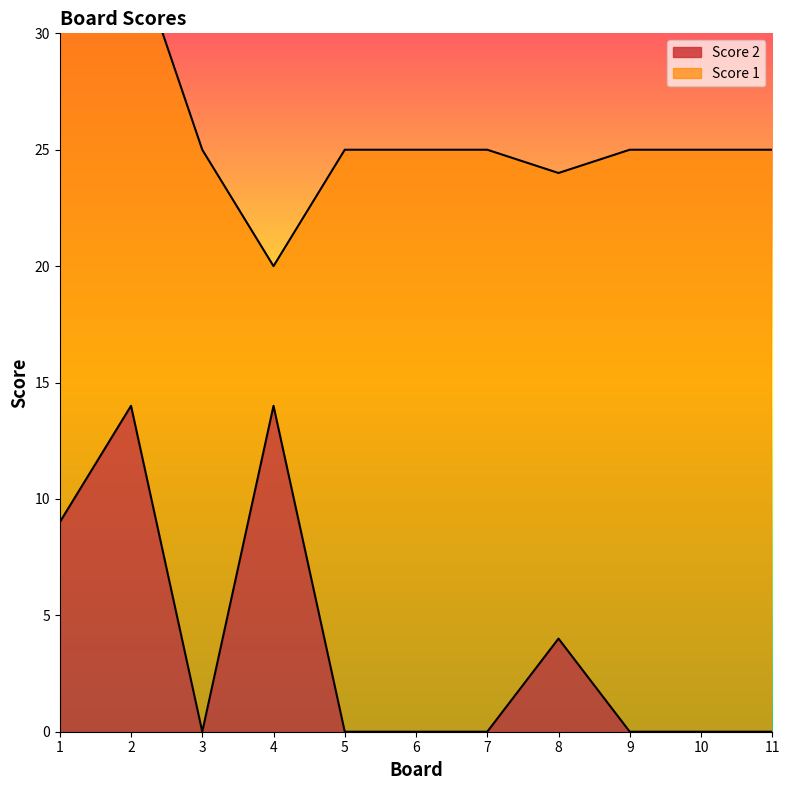

Where is the first local maximum?

2